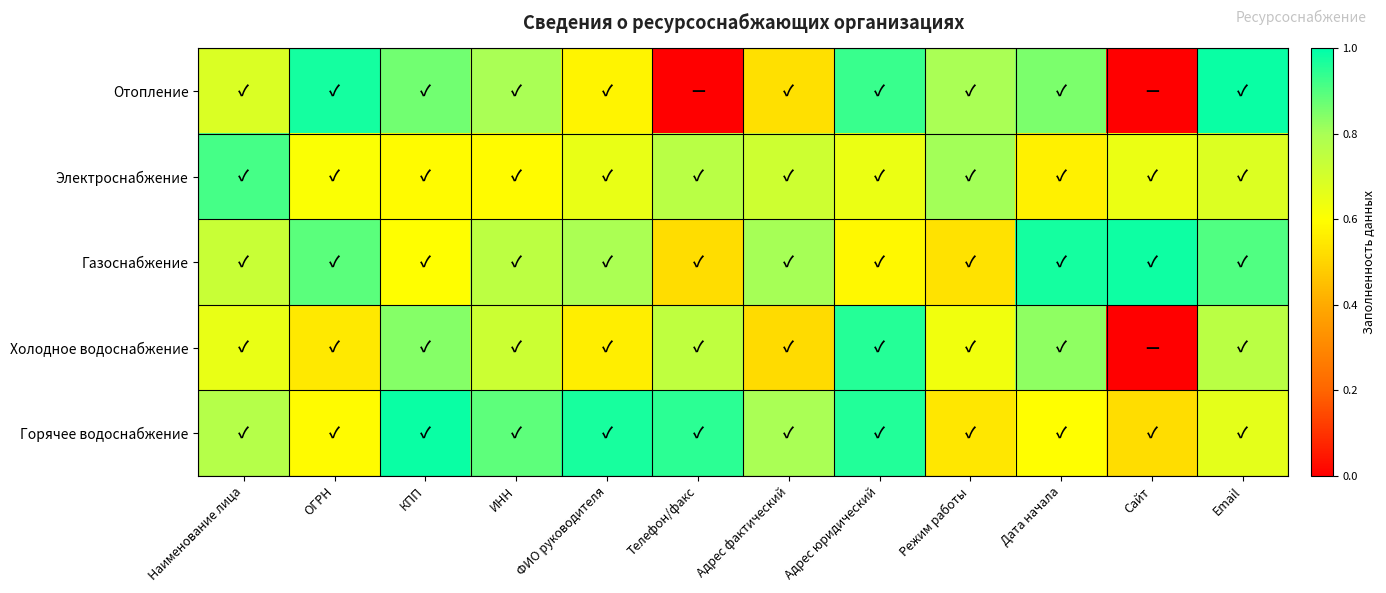

At Наименование лица, list the series in order from largest to smallest.

Электроснабжение, Горячее водоснабжение, Газоснабжение, Отопление, Холодное водоснабжение